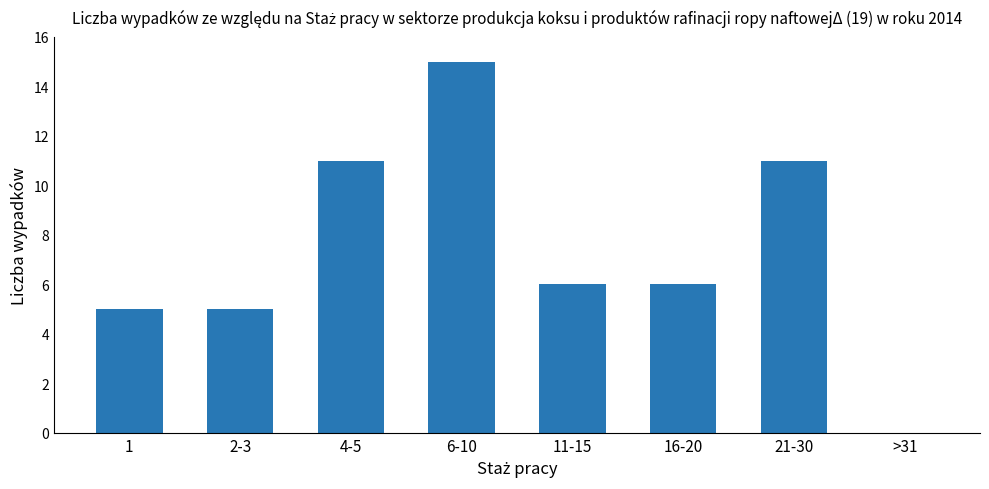

Does the chart contain stacked bars?

No